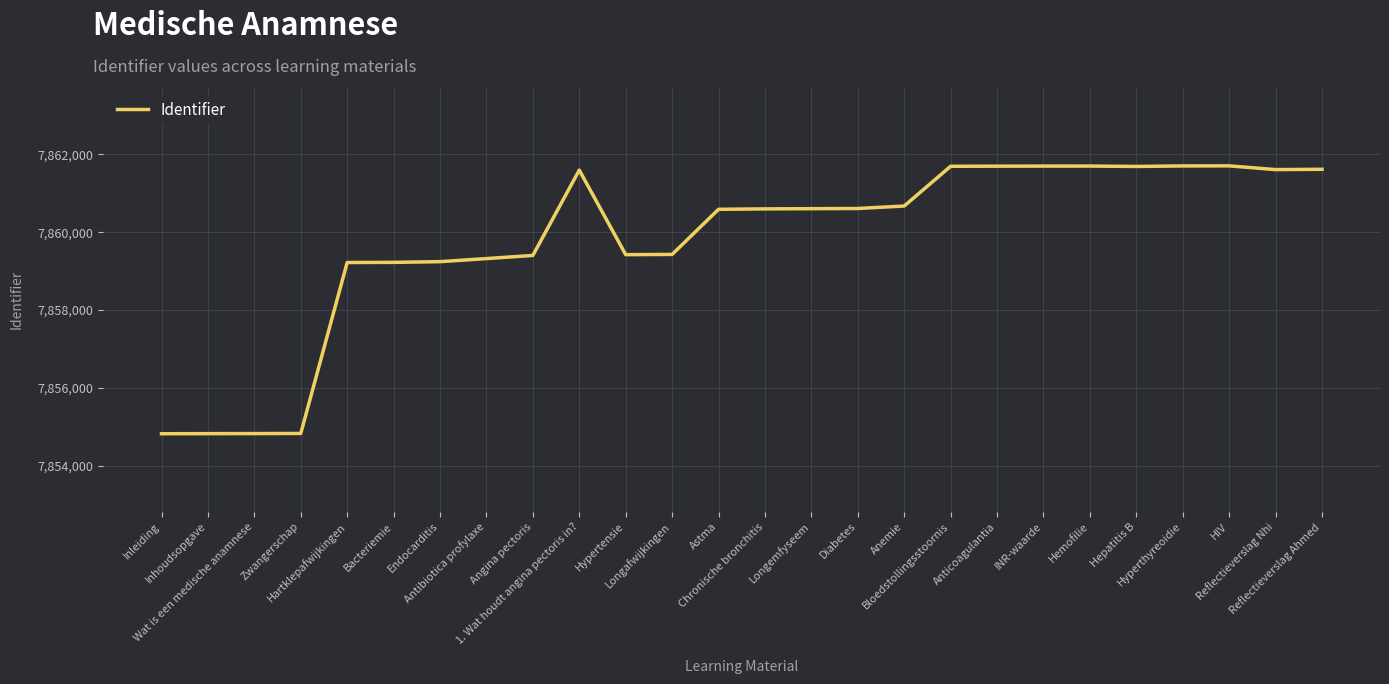

The value at Anticoagulantia is 7861695. True or false?

True